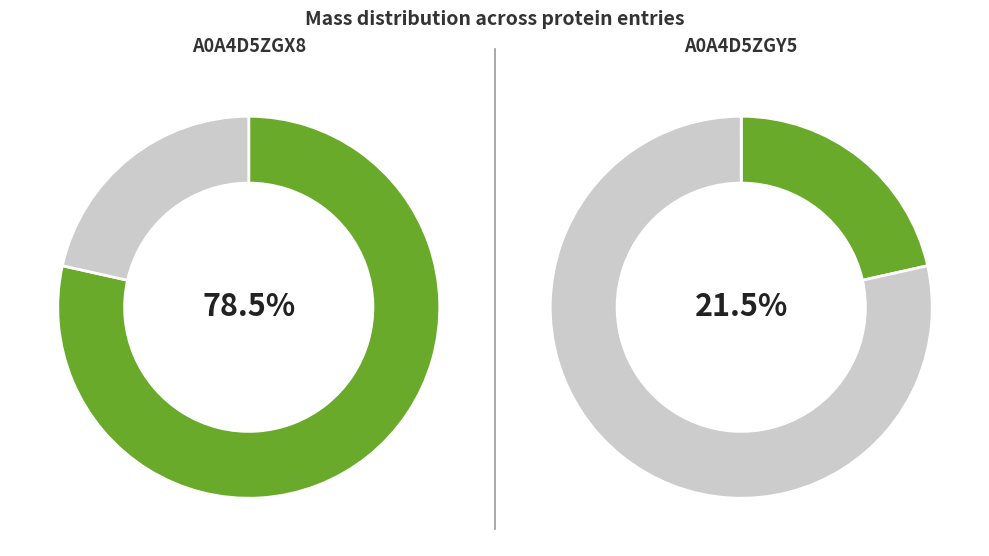

Approximately how many times larger is the value at A0A4D5ZGX8 compared to A0A4D5ZGY5?

3.6